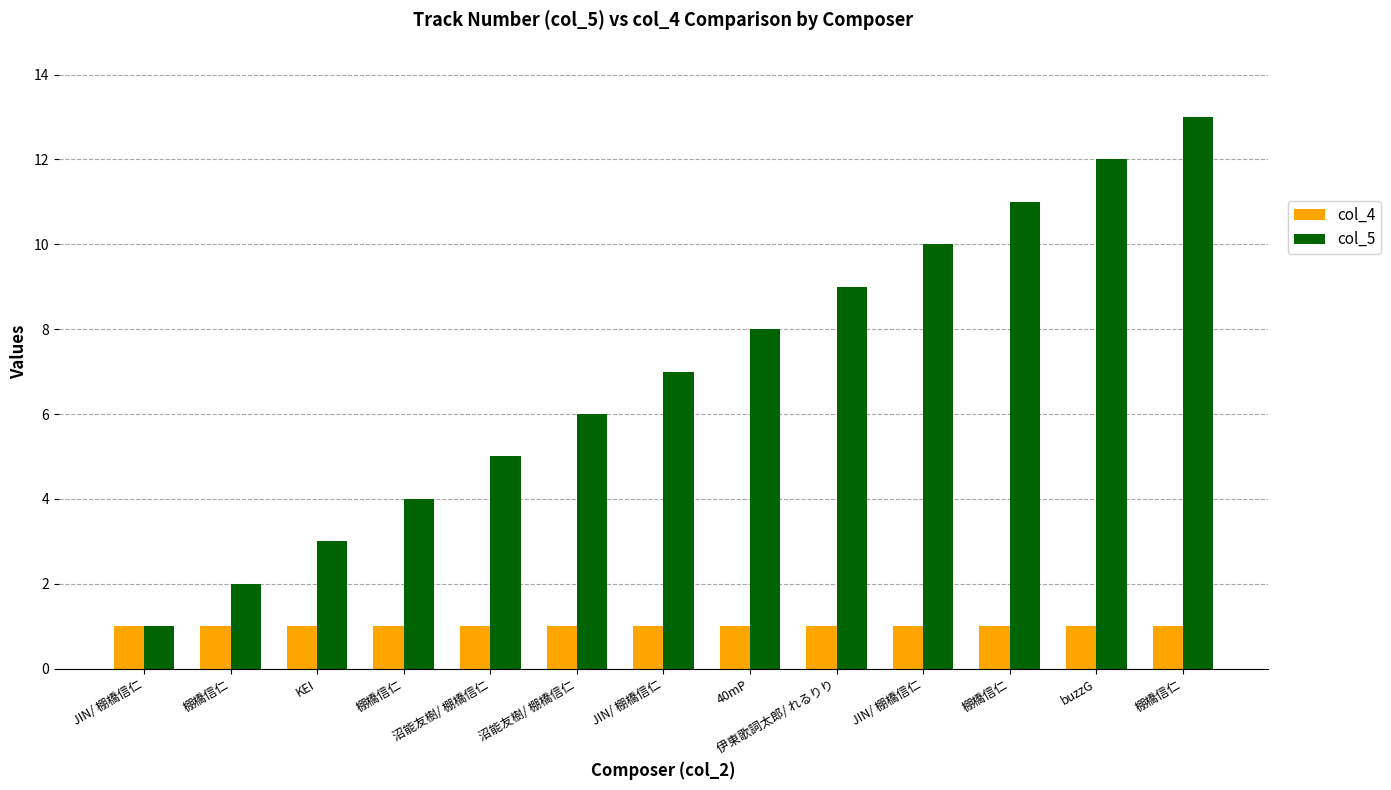

How many bars are there in each group?

2